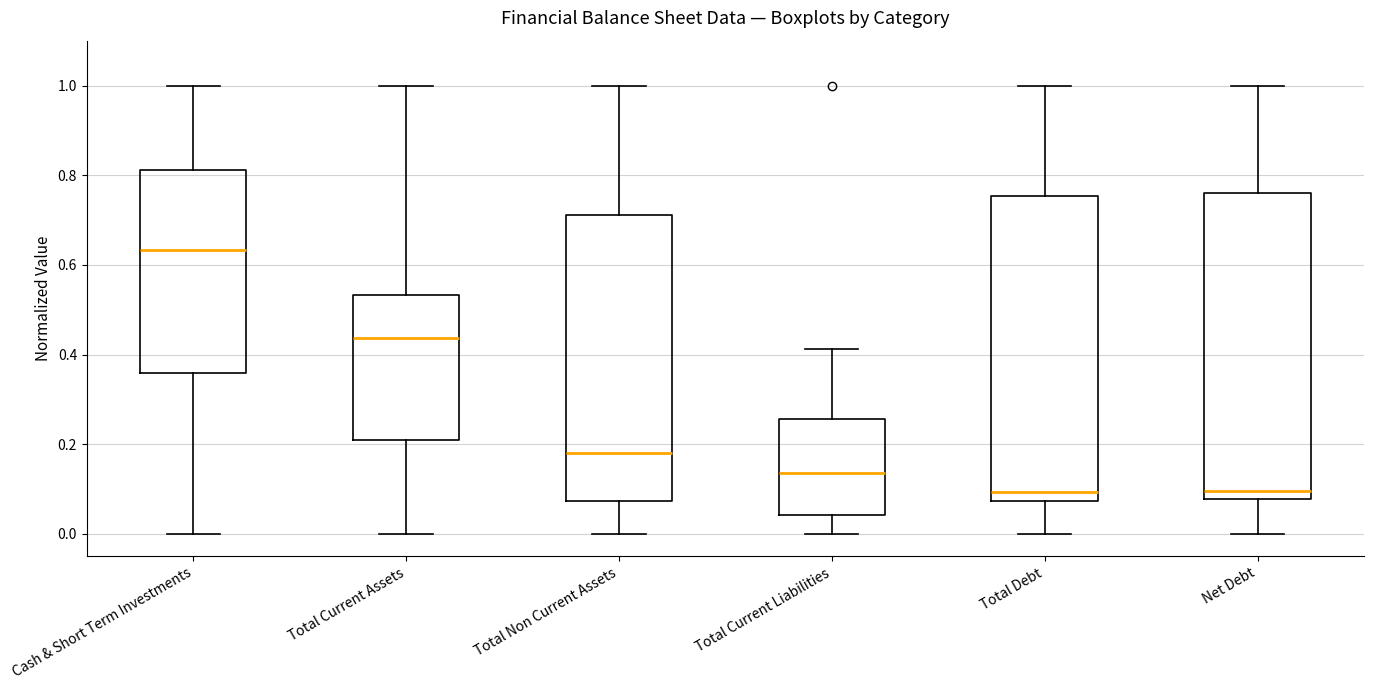

Which box has the highest median line?

Cash & Short Term Investments